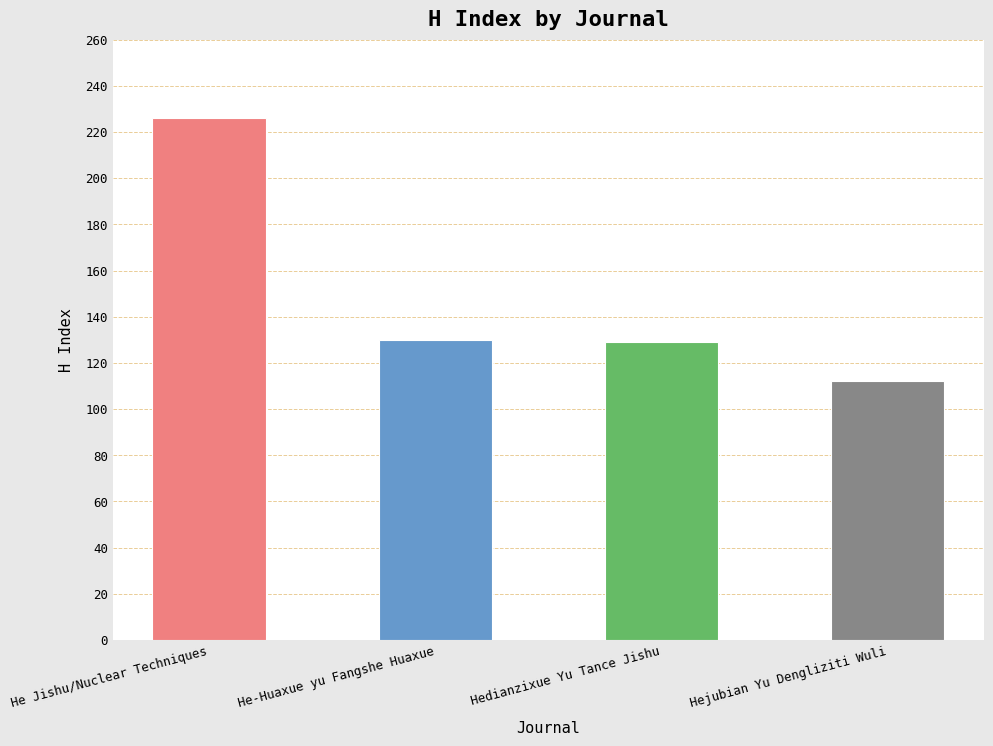

What is the value of the 3rd bar from the left?

129